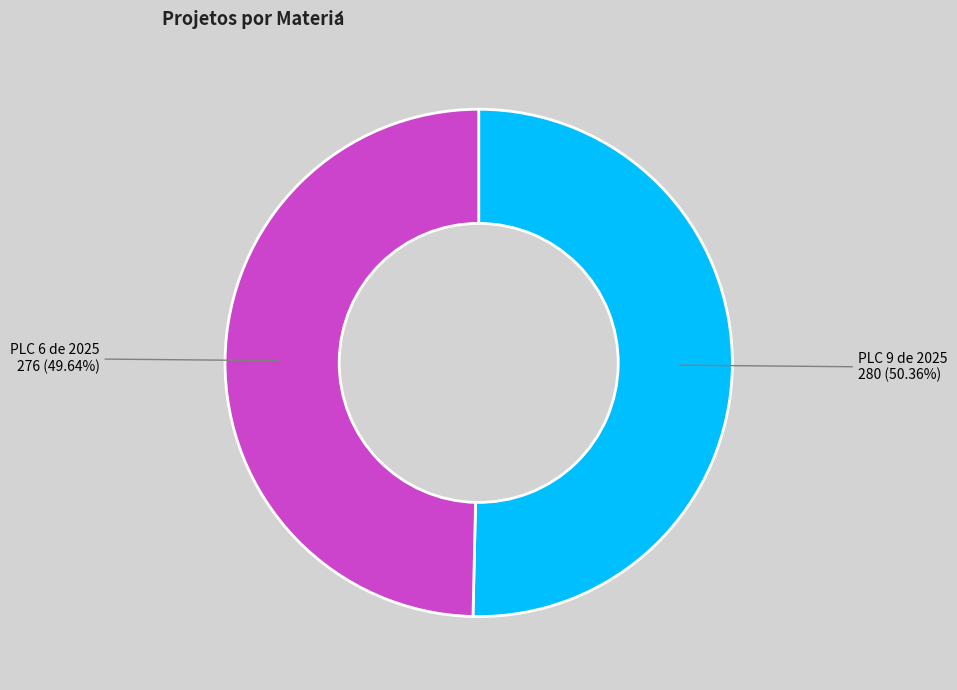

How many slices are in this pie chart?

2